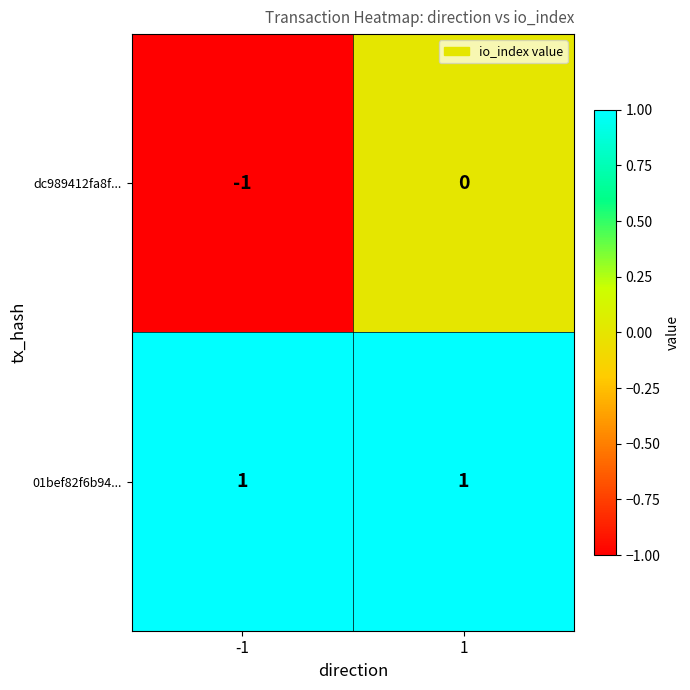

The dc989412fa8f... series shows 0 at 1. True or false?

True